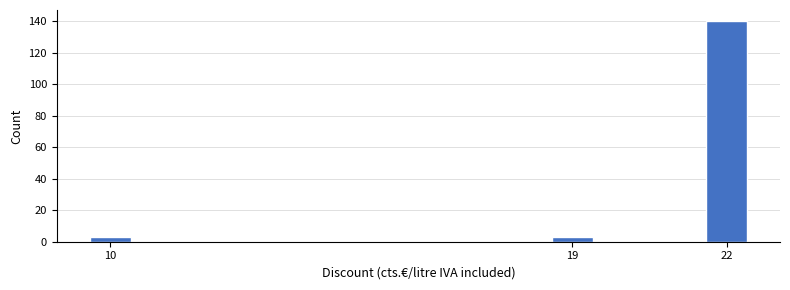

Reading left to right, what are all the values shown in this chart?

10=3	19=3	22=140